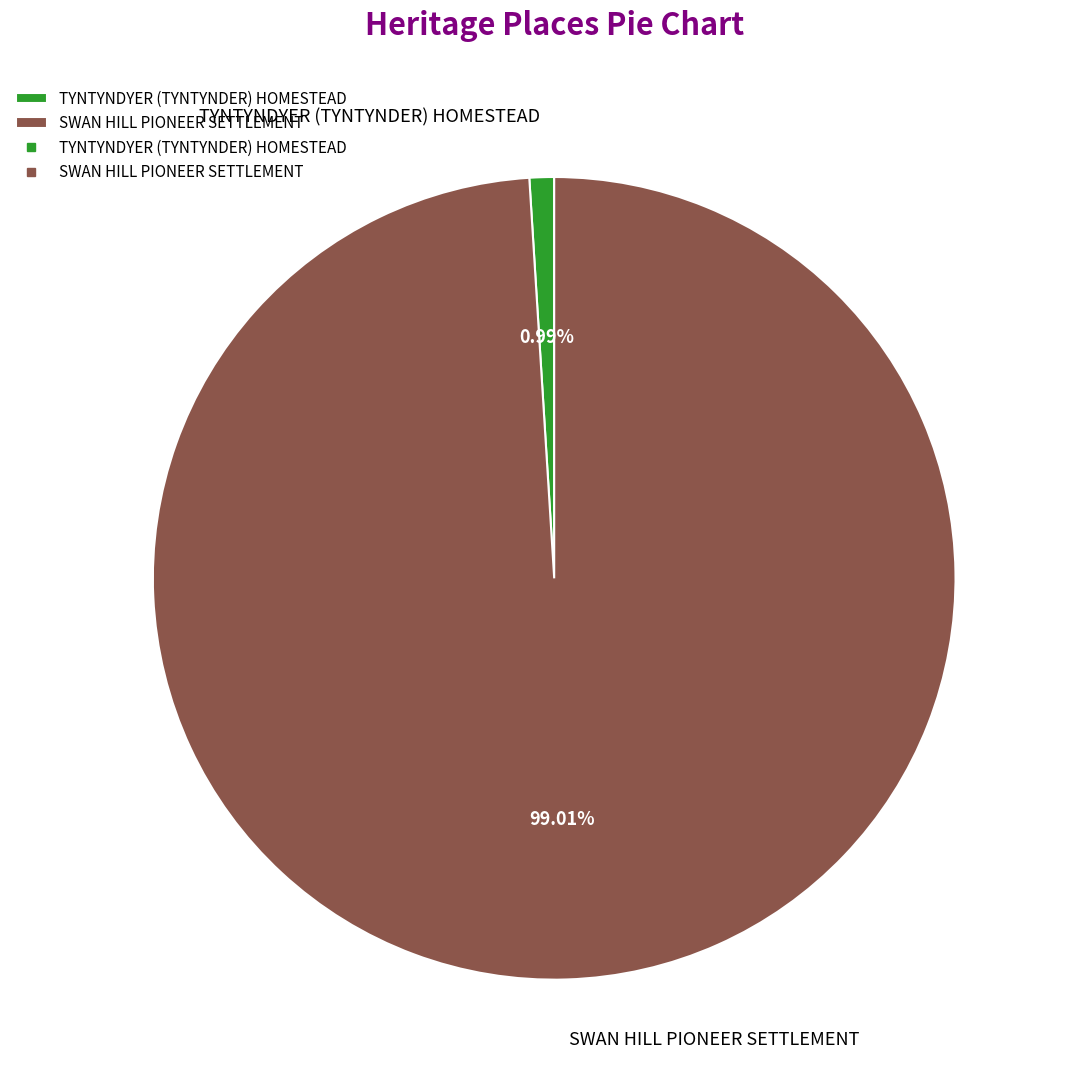

Which slice is the smallest?

TYNTYNDYER (TYNTYNDER) HOMESTEAD